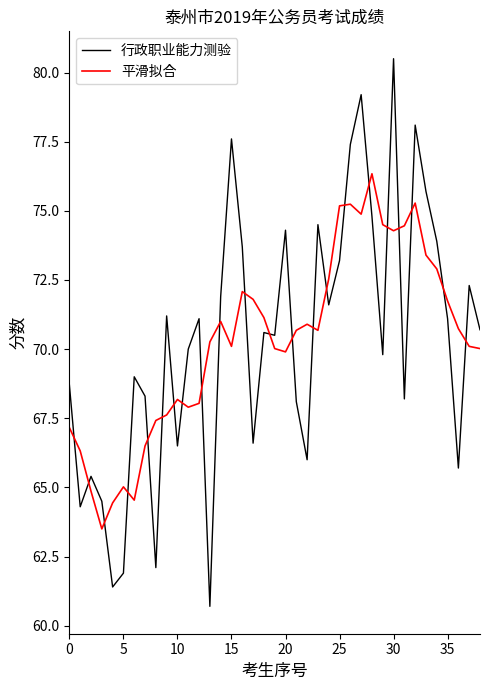

What is the difference between the maximum and minimum values in the 行政职业能力测验 series?

19.8